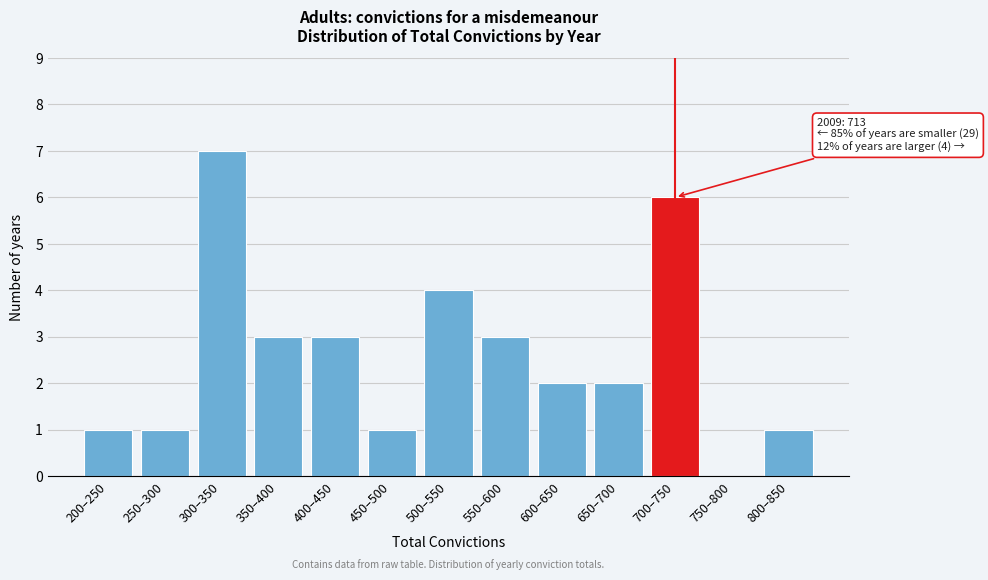

Reading left to right, extract all data points from this chart.

200–250=1	250–300=1	300–350=7	350–400=3	400–450=3	450–500=1	500–550=4	550–600=3	600–650=2	650–700=2	700–750=6	750–800=0	800–850=1